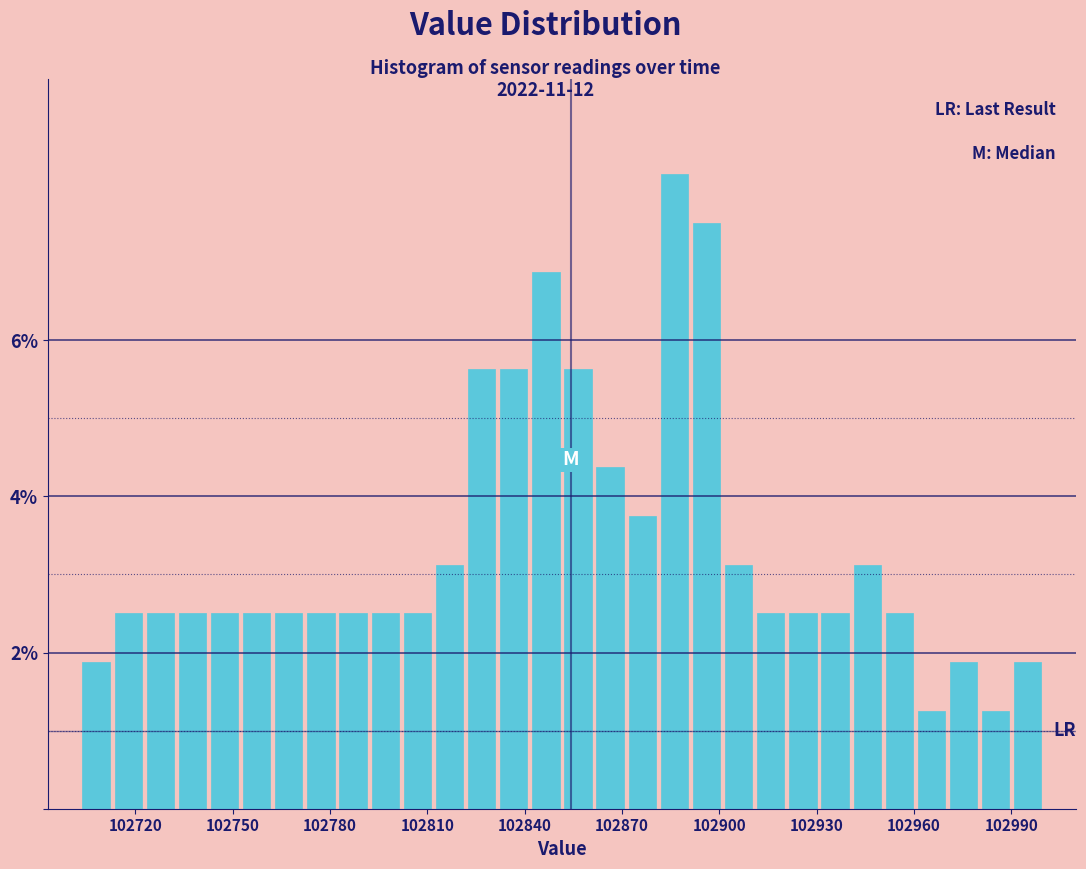

Read against the x-axis, roughly where is the centre of the tallest bar?

102885